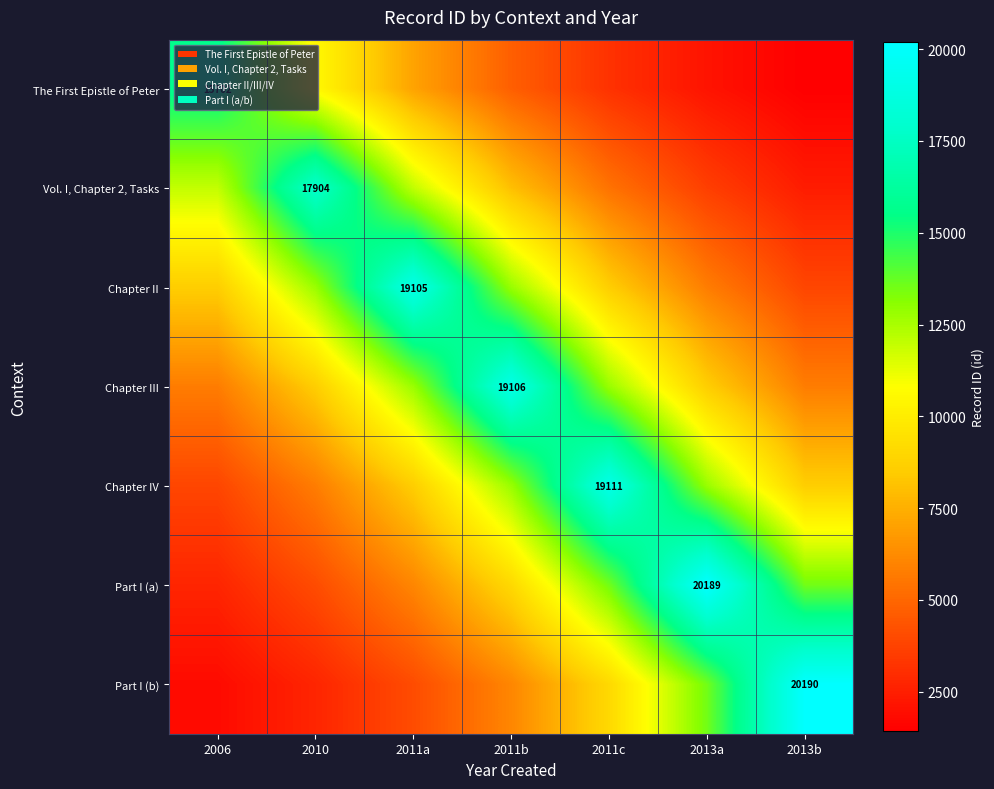

Which series has the widest spread of values?

Part I (b)